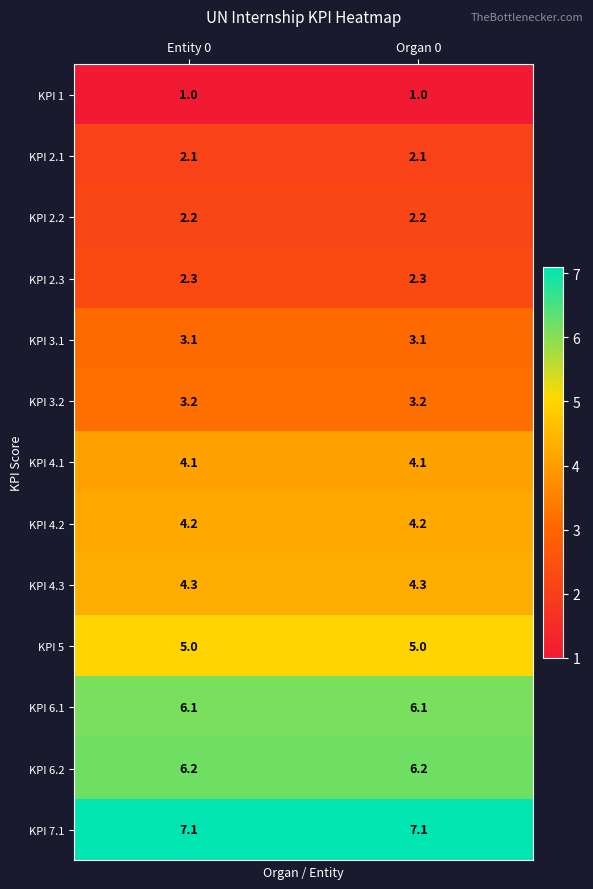

The value of KPI 2.2 at Entity 0 is 2.2. True or false?

True